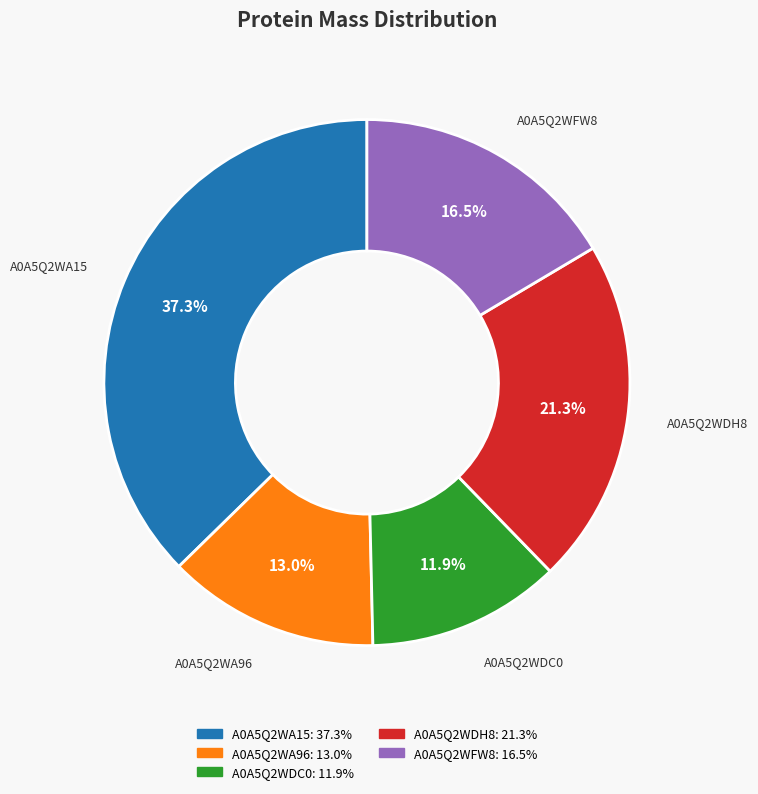

Which slice is the largest?

A0A5Q2WA15